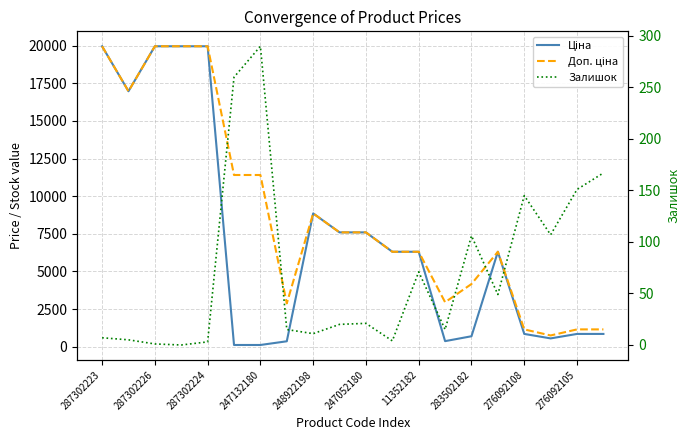

The Доп. ціна series shows 1149.7 at 276092105. True or false?

True